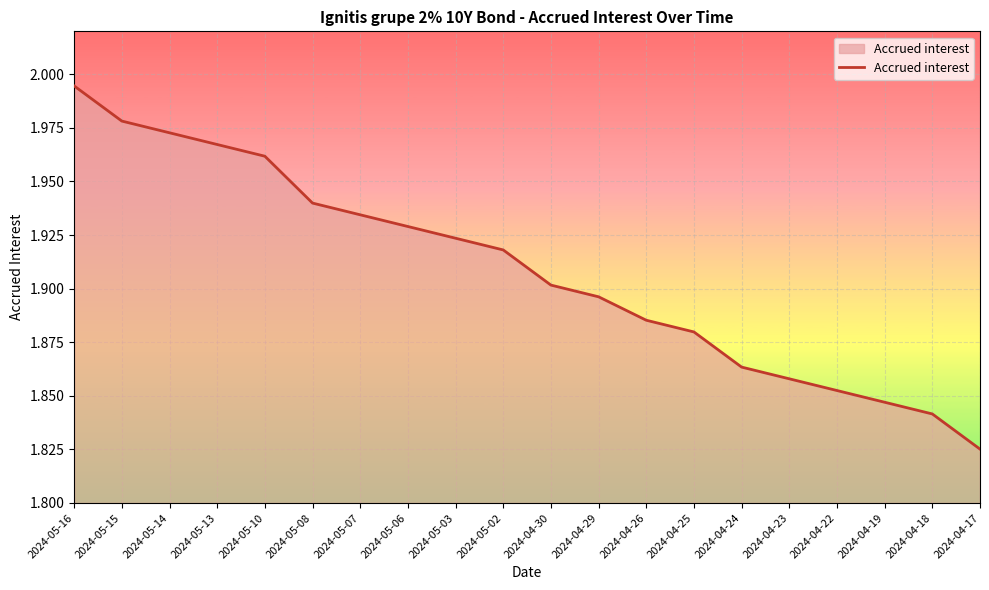

What is the change in value from 2024-05-16 to 2024-04-29?

-0.1